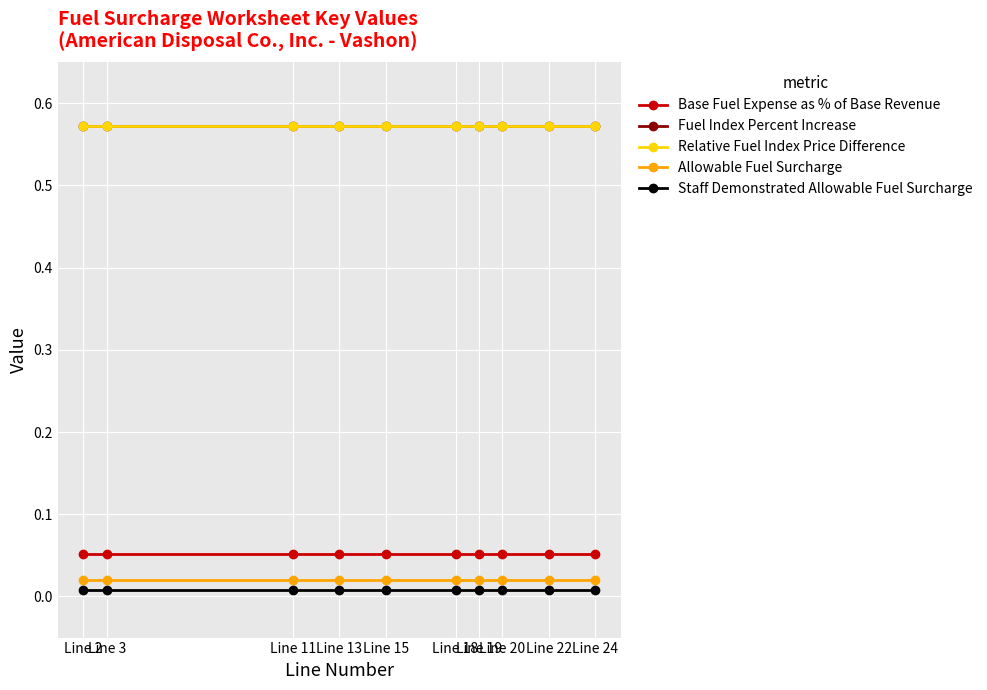

True or false: Relative Fuel Index Price Difference and Allowable Fuel Surcharge intersect in this chart.

False